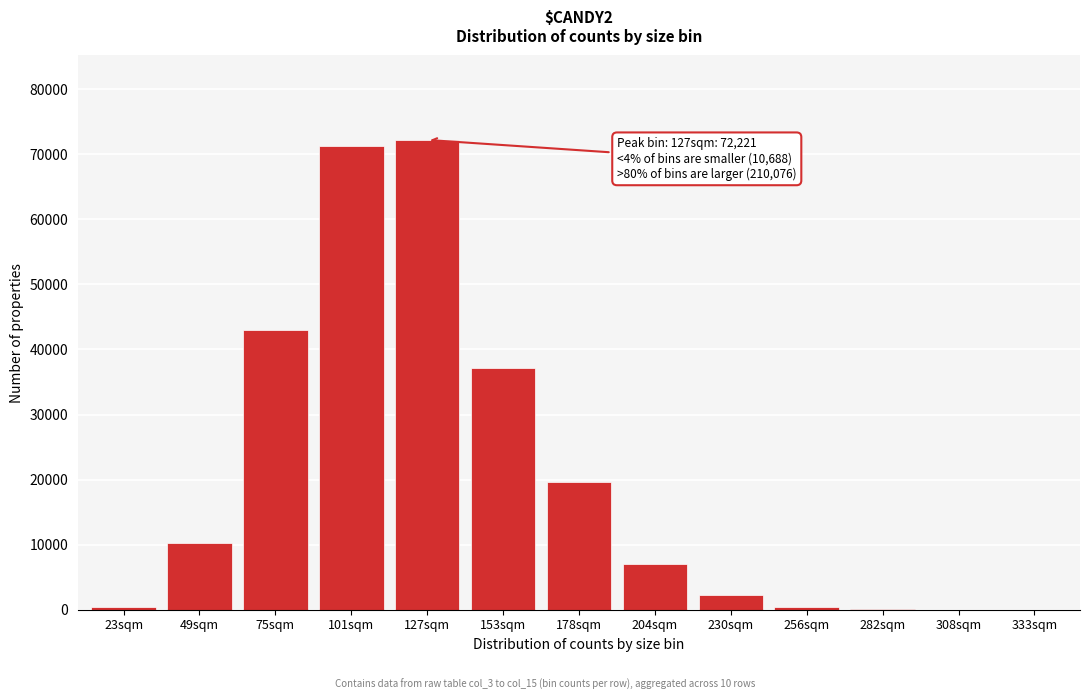

What is the sum of all values?

263797